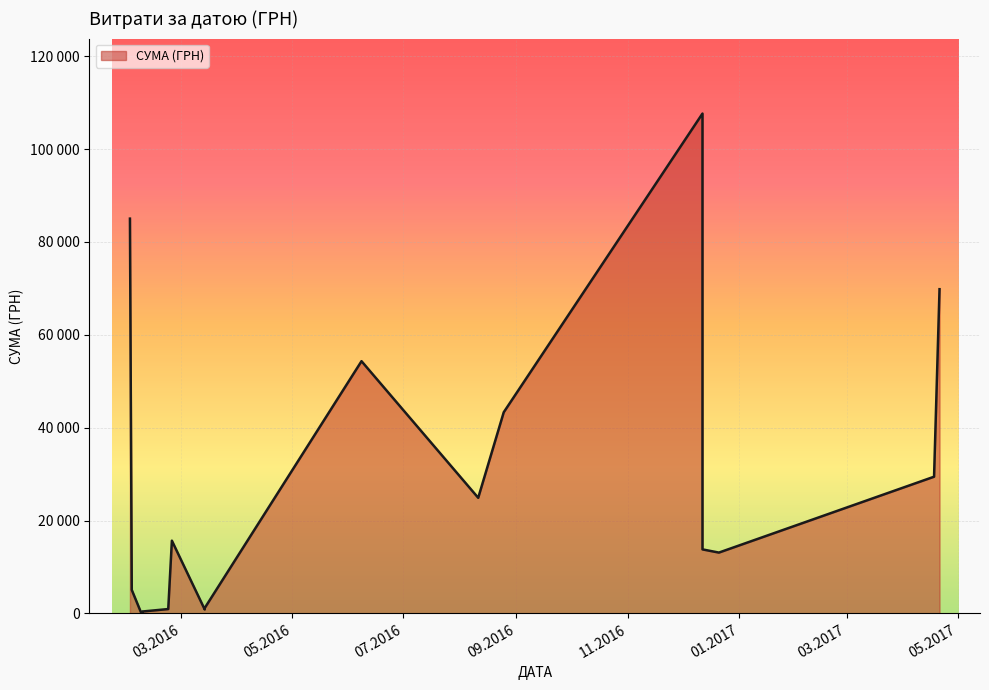

Which label corresponds to the largest value in the chart?

12.12.2016